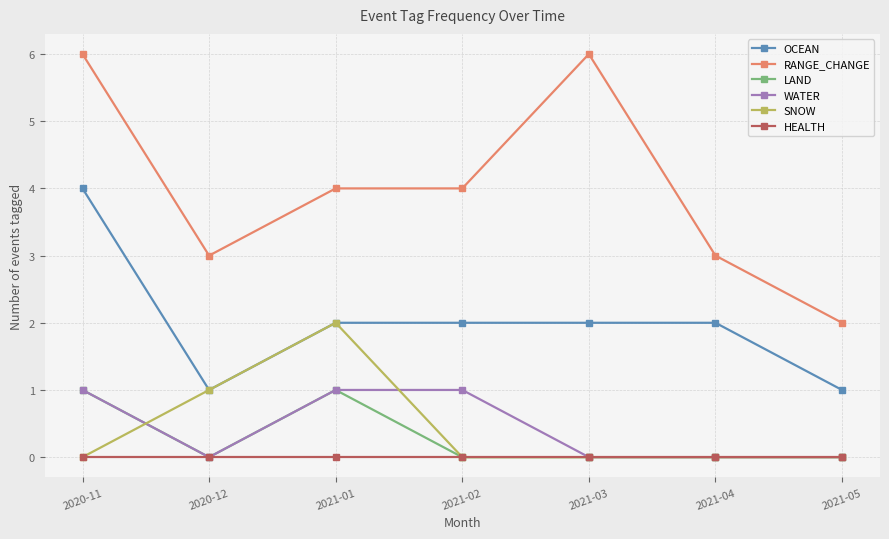

Which series has the widest spread of values?

RANGE_CHANGE